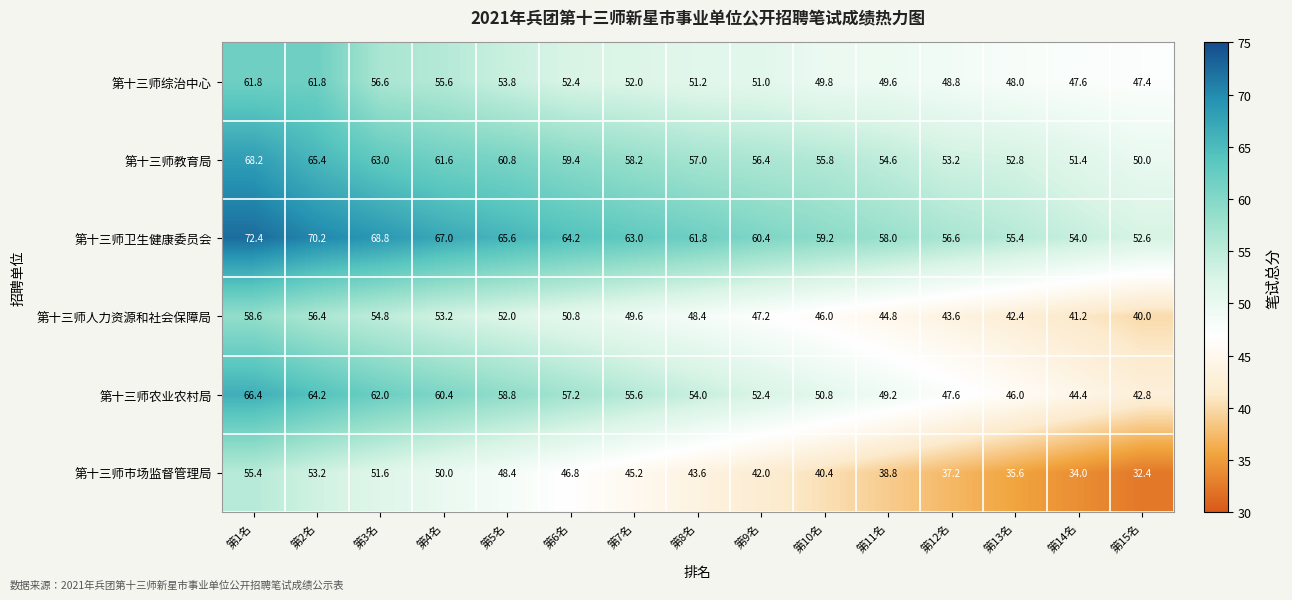

At which label does 第十三师市场监督管理局 first exceed 43?

第1名